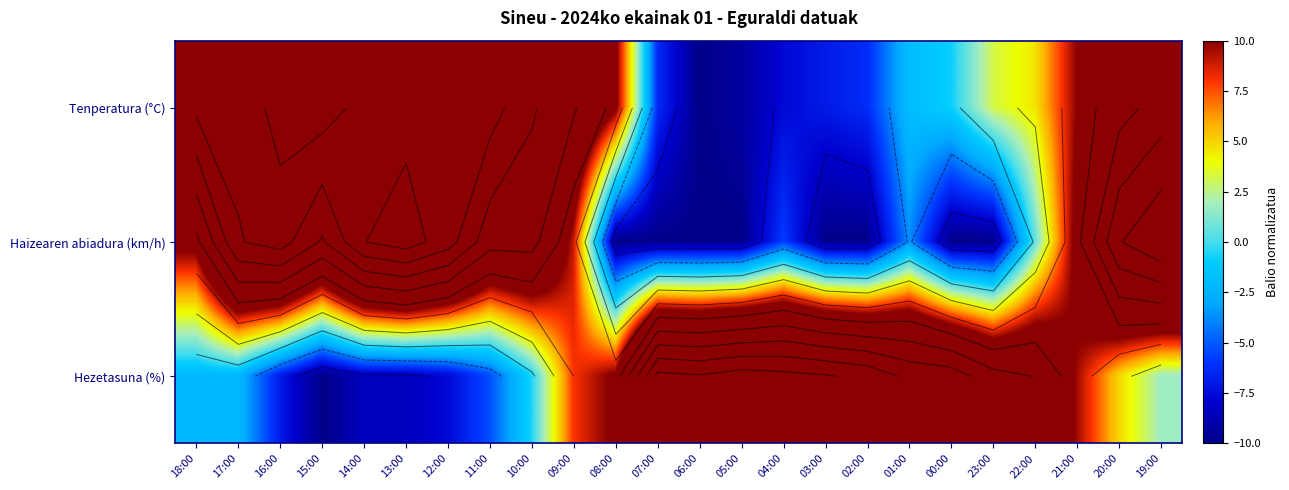

List the series in order of their overall mean, highest first.

Tenperatura (°C), Hezetasuna (%), Haizearen abiadura (km/h)